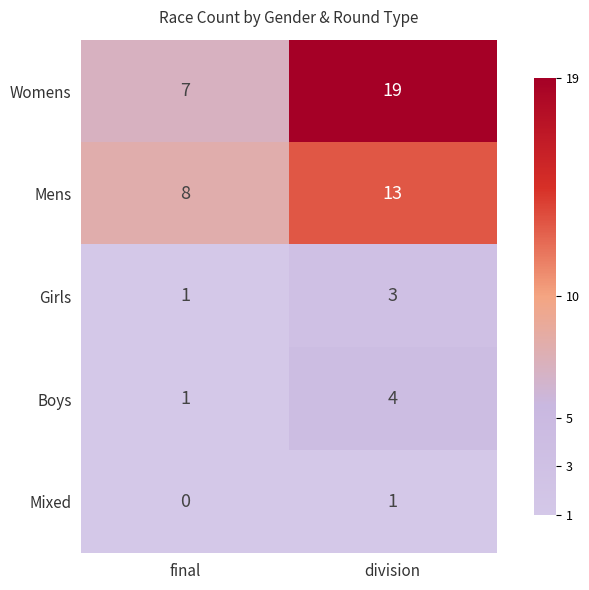

Between final and division, which series saw the biggest shift?

Womens